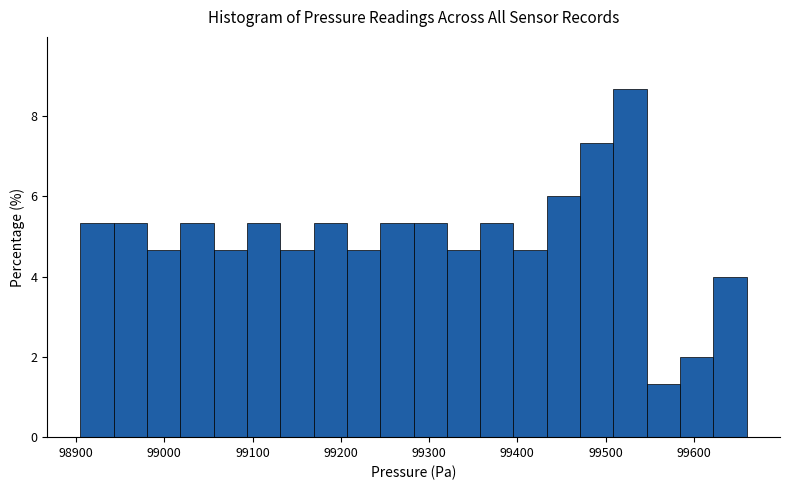

Around what value on the x-axis is the tallest bar? Give the approximate position of its centre, as read against the axis.

99530